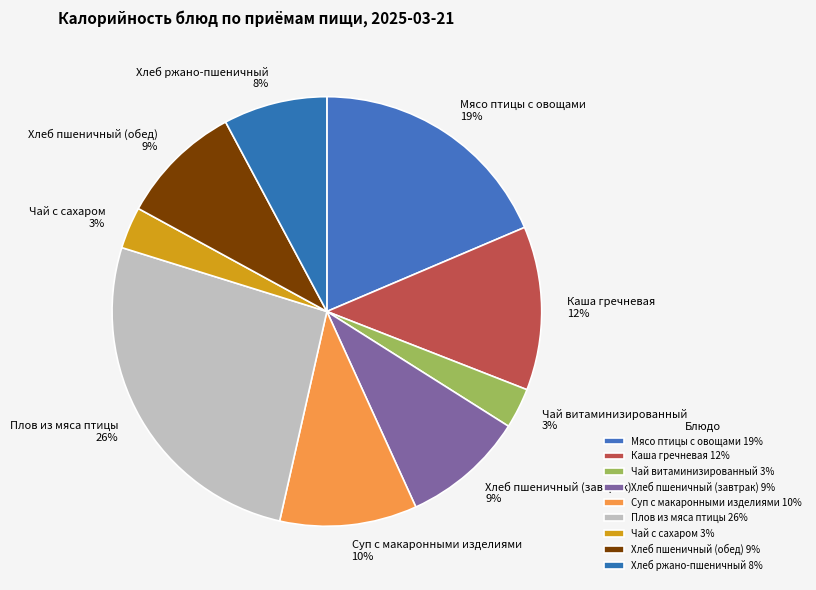

To the nearest percent, what is the average slice percentage?

11%